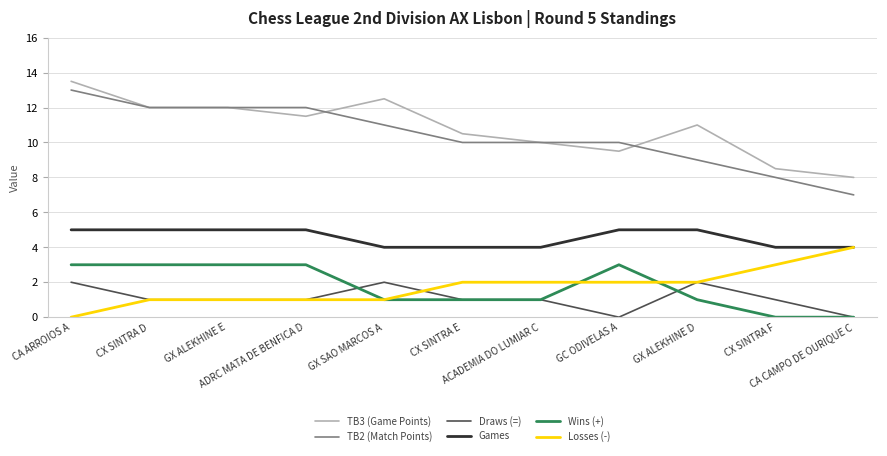

Reading left to right, list all the values displayed in this chart.

TB3 (Game Points): CA ARROIOS A=13.5	CX SINTRA D=12.0	GX ALEKHINE E=12.0	ADRC MATA DE BENFICA D=11.5	GX SAO MARCOS A=12.5	CX SINTRA E=10.5	ACADEMIA DO LUMIAR C=10.0	GC ODIVELAS A=9.5	GX ALEKHINE D=11.0	CX SINTRA F=8.5	CA CAMPO DE OURIQUE C=8.0
TB2 (Match Points): CA ARROIOS A=13.0	CX SINTRA D=12.0	GX ALEKHINE E=12.0	ADRC MATA DE BENFICA D=12.0	GX SAO MARCOS A=11.0	CX SINTRA E=10.0	ACADEMIA DO LUMIAR C=10.0	GC ODIVELAS A=10.0	GX ALEKHINE D=9.0	CX SINTRA F=8.0	CA CAMPO DE OURIQUE C=7.0
Draws (=): CA ARROIOS A=2.0	CX SINTRA D=1.0	GX ALEKHINE E=1.0	ADRC MATA DE BENFICA D=1.0	GX SAO MARCOS A=2.0	CX SINTRA E=1.0	ACADEMIA DO LUMIAR C=1.0	GC ODIVELAS A=0.0	GX ALEKHINE D=2.0	CX SINTRA F=1.0	CA CAMPO DE OURIQUE C=0.0
Games: CA ARROIOS A=5.0	CX SINTRA D=5.0	GX ALEKHINE E=5.0	ADRC MATA DE BENFICA D=5.0	GX SAO MARCOS A=4.0	CX SINTRA E=4.0	ACADEMIA DO LUMIAR C=4.0	GC ODIVELAS A=5.0	GX ALEKHINE D=5.0	CX SINTRA F=4.0	CA CAMPO DE OURIQUE C=4.0
Wins (+): CA ARROIOS A=3.0	CX SINTRA D=3.0	GX ALEKHINE E=3.0	ADRC MATA DE BENFICA D=3.0	GX SAO MARCOS A=1.0	CX SINTRA E=1.0	ACADEMIA DO LUMIAR C=1.0	GC ODIVELAS A=3.0	GX ALEKHINE D=1.0	CX SINTRA F=0.0	CA CAMPO DE OURIQUE C=0.0
Losses (-): CA ARROIOS A=0.0	CX SINTRA D=1.0	GX ALEKHINE E=1.0	ADRC MATA DE BENFICA D=1.0	GX SAO MARCOS A=1.0	CX SINTRA E=2.0	ACADEMIA DO LUMIAR C=2.0	GC ODIVELAS A=2.0	GX ALEKHINE D=2.0	CX SINTRA F=3.0	CA CAMPO DE OURIQUE C=4.0